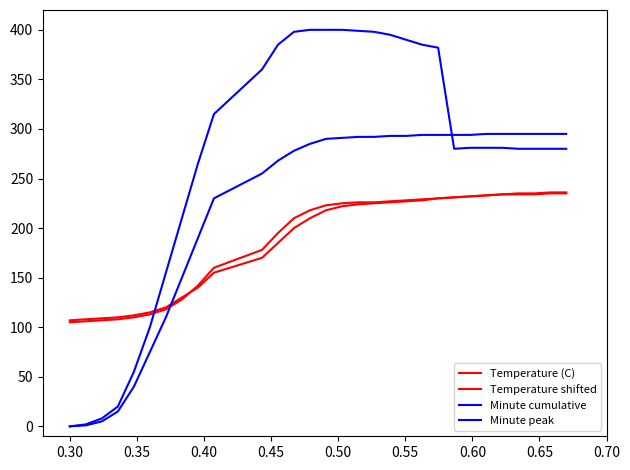

How many lines are shown in the chart?

4